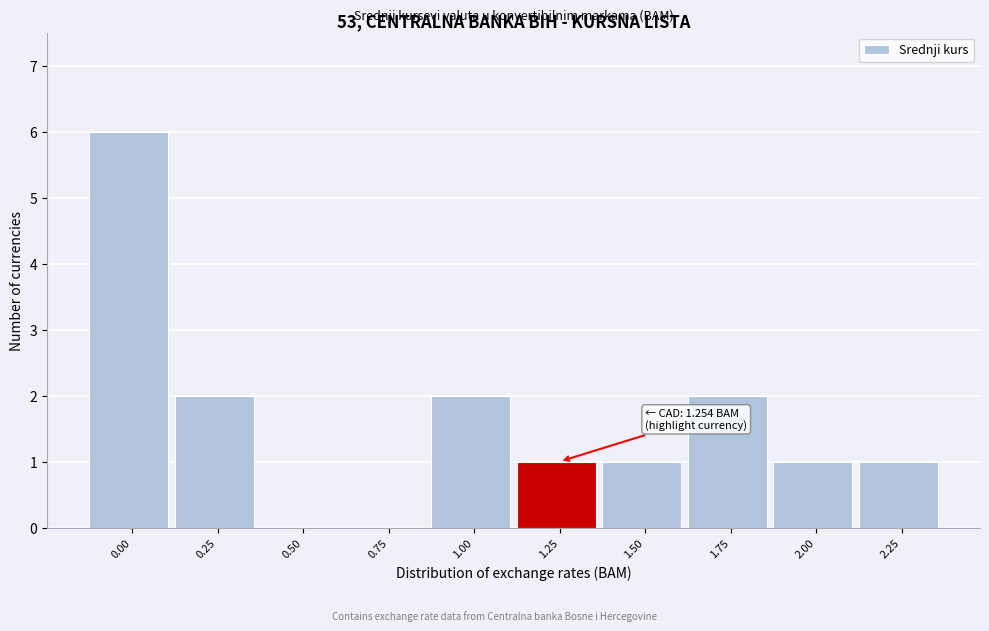

Reading left to right, transcribe all the data shown in this chart.

0.00=6	0.25=2	0.50=0	0.75=0	1.00=2	1.25=1	1.50=1	1.75=2	2.00=1	2.25=1